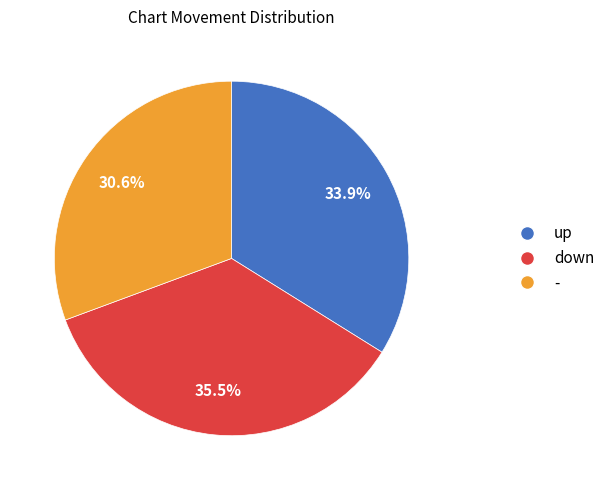

The - slice represents 21% of the pie. True or false?

False